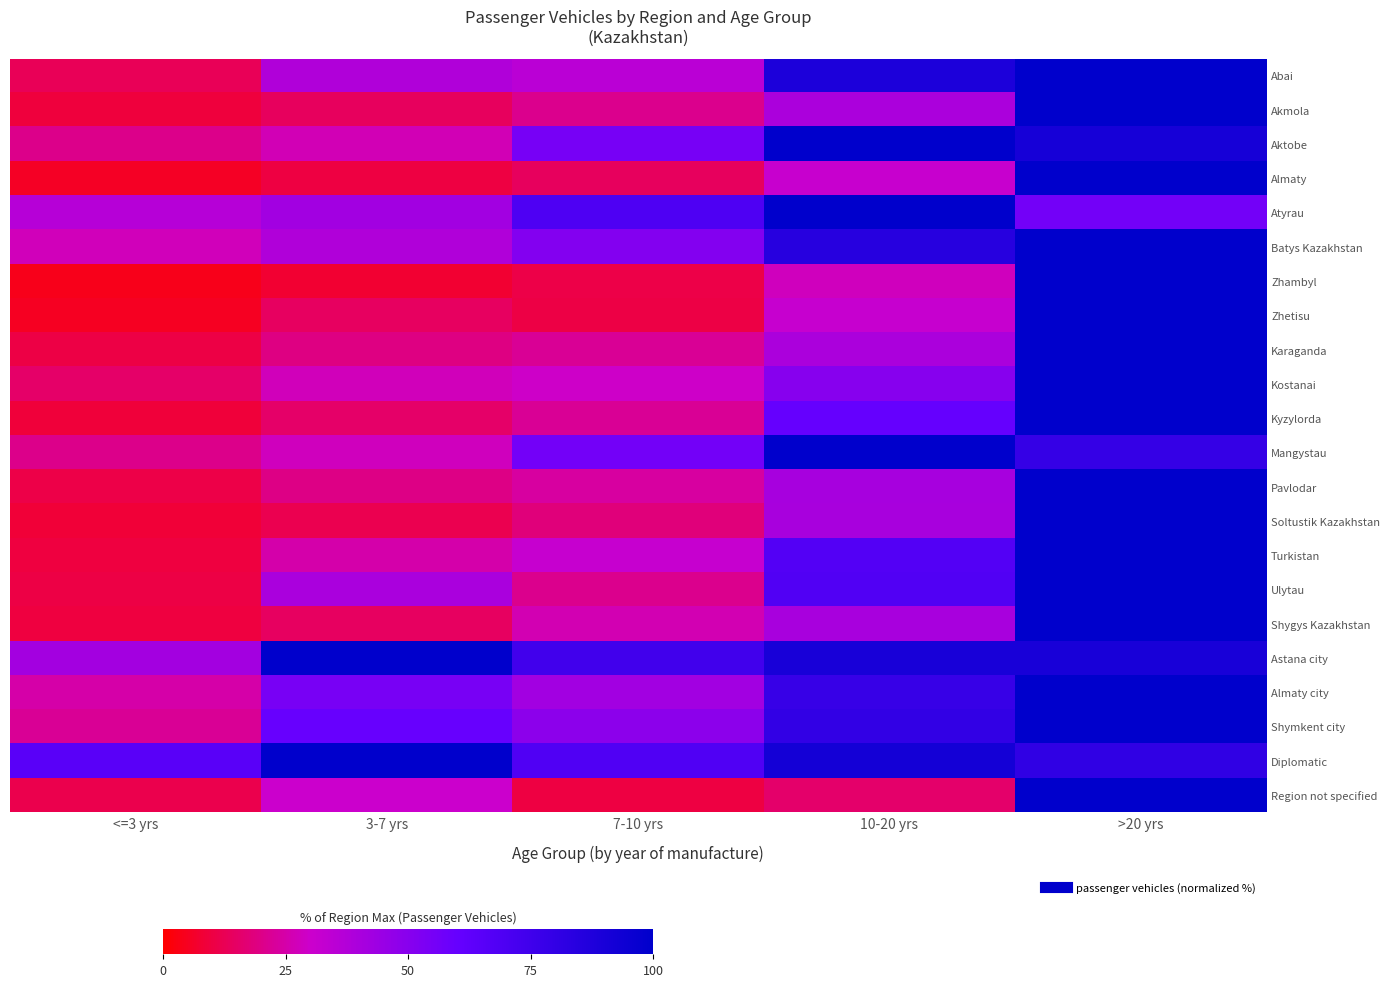

Reading left to right, extract all data points from this chart.

Abai: <=3 yrs=13.2	3-7 yrs=38.0	7-10 yrs=35.3	10-20 yrs=88.8	>20 yrs=100.0
Akmola: <=3 yrs=9.0	3-7 yrs=13.7	7-10 yrs=20.8	10-20 yrs=39.5	>20 yrs=100.0
Aktobe: <=3 yrs=20.5	3-7 yrs=26.8	7-10 yrs=54.9	10-20 yrs=100.0	>20 yrs=91.1
Almaty: <=3 yrs=5.6	3-7 yrs=9.8	7-10 yrs=14.0	10-20 yrs=31.3	>20 yrs=100.0
Atyrau: <=3 yrs=36.5	3-7 yrs=42.4	7-10 yrs=69.4	10-20 yrs=100.0	>20 yrs=55.9
Batys Kazakhstan: <=3 yrs=27.5	3-7 yrs=38.1	7-10 yrs=51.2	10-20 yrs=84.7	>20 yrs=100.0
Zhambyl: <=3 yrs=4.2	3-7 yrs=7.5	7-10 yrs=10.6	10-20 yrs=27.9	>20 yrs=100.0
Zhetisu: <=3 yrs=5.1	3-7 yrs=14.4	7-10 yrs=10.4	10-20 yrs=31.9	>20 yrs=100.0
Karaganda: <=3 yrs=10.5	3-7 yrs=19.3	7-10 yrs=22.0	10-20 yrs=39.7	>20 yrs=100.0
Kostanai: <=3 yrs=15.6	3-7 yrs=27.7	7-10 yrs=29.5	10-20 yrs=50.2	>20 yrs=100.0
Kyzylorda: <=3 yrs=8.7	3-7 yrs=15.3	7-10 yrs=22.3	10-20 yrs=60.5	>20 yrs=100.0
Mangystau: <=3 yrs=20.5	3-7 yrs=27.9	7-10 yrs=56.0	10-20 yrs=100.0	>20 yrs=79.2
Pavlodar: <=3 yrs=10.6	3-7 yrs=19.6	7-10 yrs=23.4	10-20 yrs=40.7	>20 yrs=100.0
Soltustik Kazakhstan: <=3 yrs=8.3	3-7 yrs=12.1	7-10 yrs=18.1	10-20 yrs=40.4	>20 yrs=100.0
Turkistan: <=3 yrs=9.6	3-7 yrs=25.2	7-10 yrs=32.0	10-20 yrs=67.5	>20 yrs=100.0
Ulytau: <=3 yrs=10.4	3-7 yrs=40.2	7-10 yrs=20.9	10-20 yrs=68.2	>20 yrs=100.0
Shygys Kazakhstan: <=3 yrs=9.8	3-7 yrs=14.1	7-10 yrs=26.6	10-20 yrs=40.3	>20 yrs=100.0
Astana city: <=3 yrs=42.0	3-7 yrs=100.0	7-10 yrs=74.5	10-20 yrs=90.5	>20 yrs=90.2
Almaty city: <=3 yrs=24.9	3-7 yrs=54.5	7-10 yrs=42.4	10-20 yrs=78.4	>20 yrs=100.0
Shymkent city: <=3 yrs=22.2	3-7 yrs=59.7	7-10 yrs=48.7	10-20 yrs=80.2	>20 yrs=100.0
Diplomatic: <=3 yrs=65.0	3-7 yrs=100.0	7-10 yrs=68.6	10-20 yrs=91.8	>20 yrs=81.0
Region not specified: <=3 yrs=11.5	3-7 yrs=30.2	7-10 yrs=10.1	10-20 yrs=15.8	>20 yrs=100.0